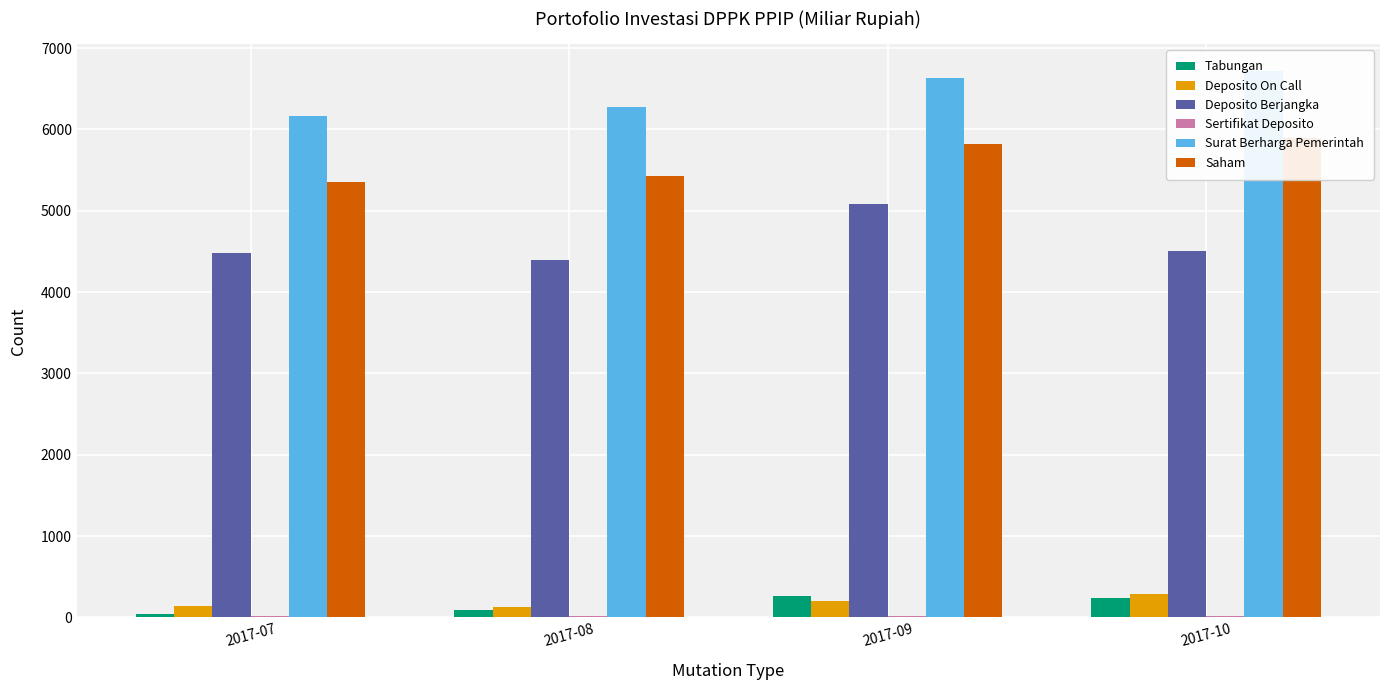

How many data points in Saham are above 5815?

2